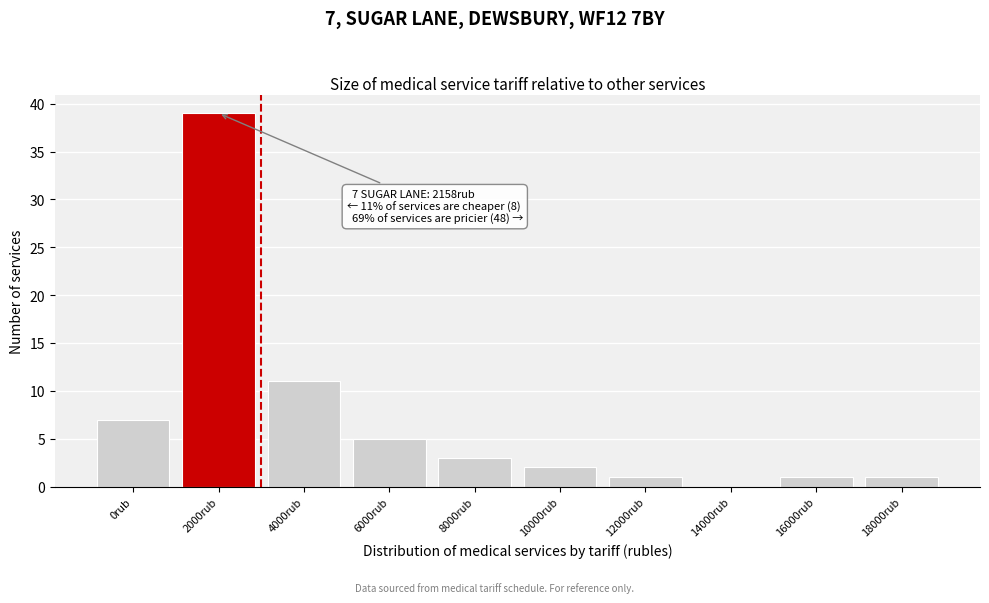

Reading left to right, what are all the values shown in this chart?

0rub=7	2000rub=39	4000rub=11	6000rub=5	8000rub=3	10000rub=2	12000rub=1	14000rub=0	16000rub=1	18000rub=1